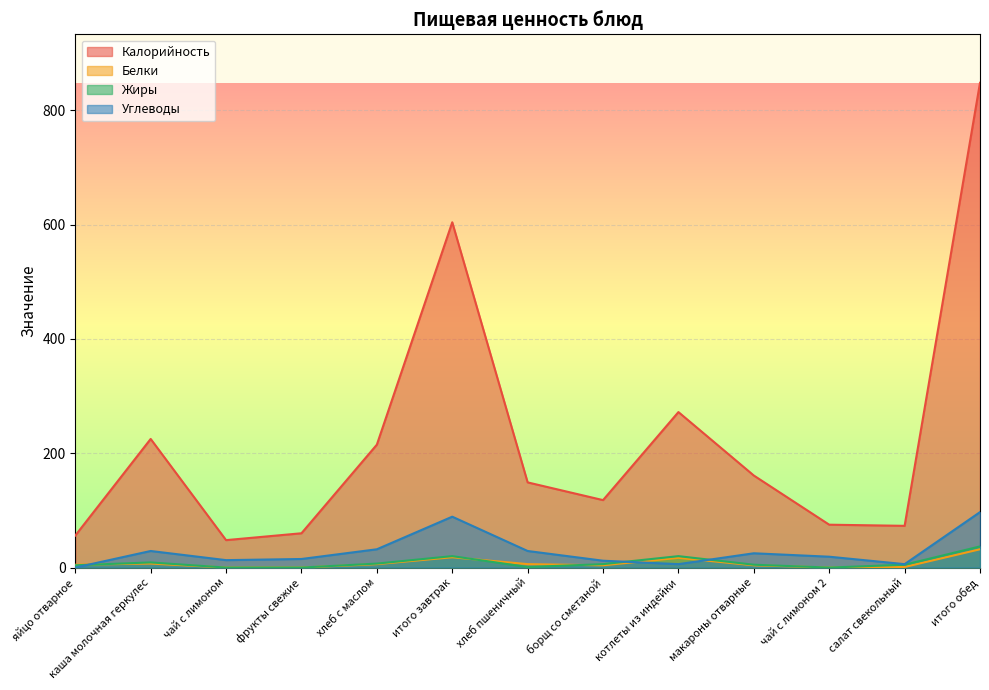

Which category has the lowest value across all series?

чай с лимоном